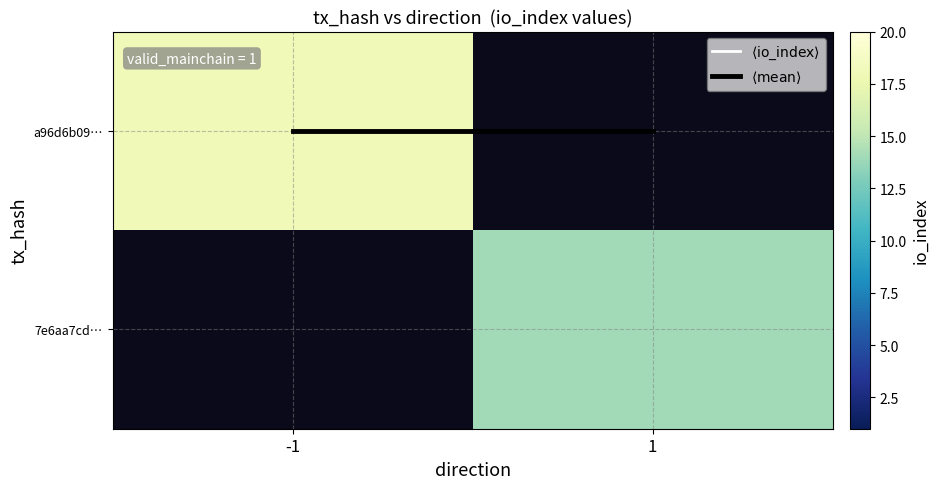

How many data points does each series have?

2